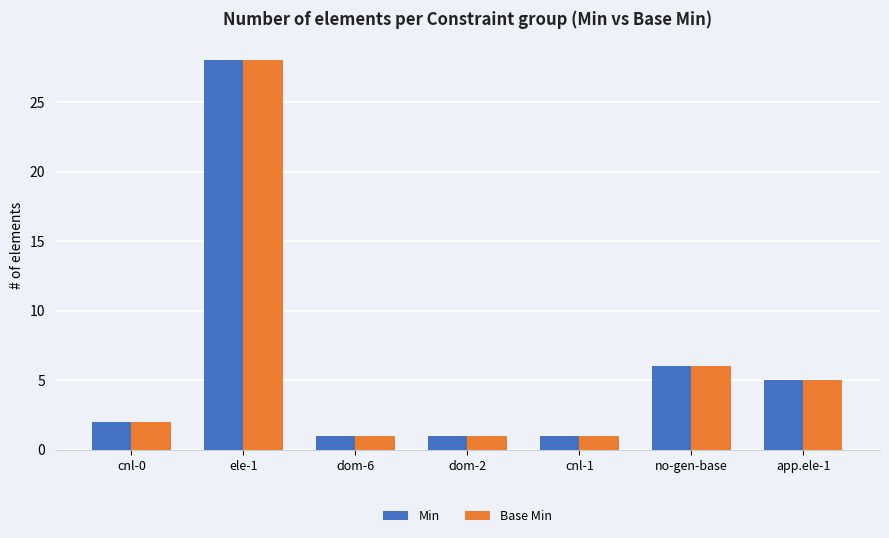

At which category does the chart reach its peak across all series?

ele-1